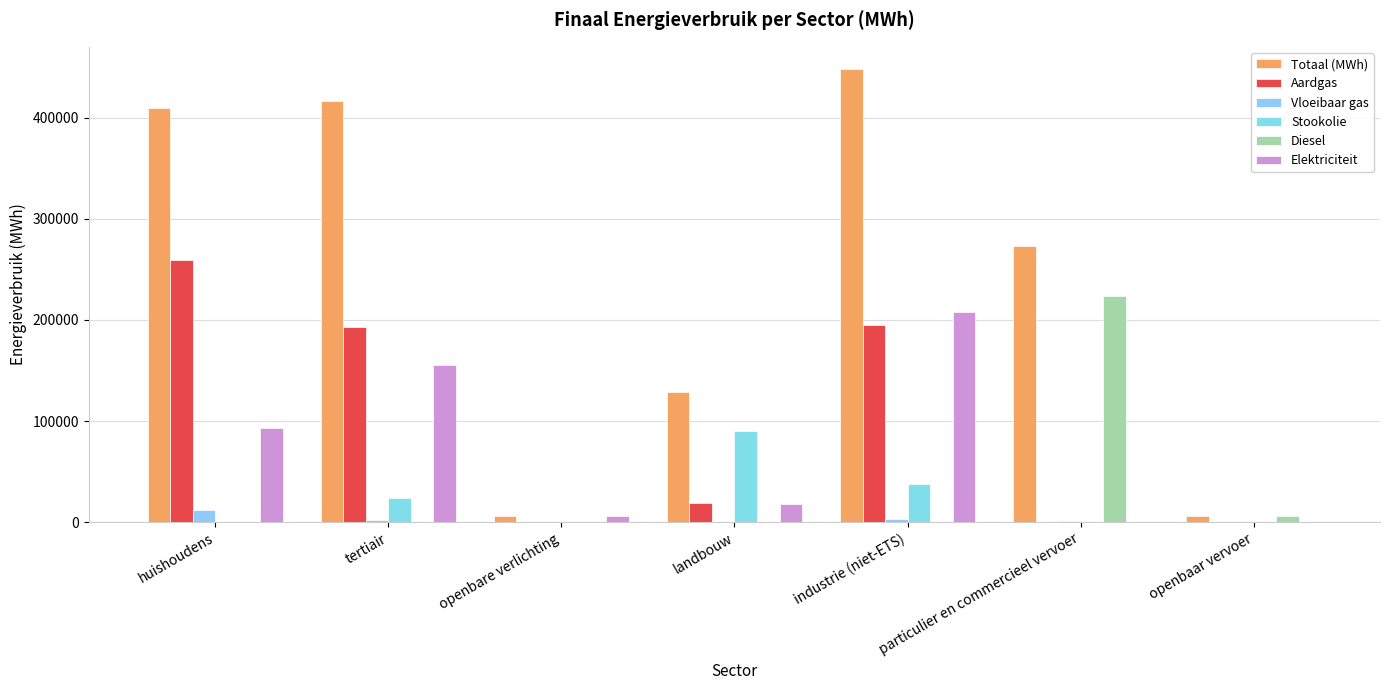

What is the sum of all Aardgas values?

666579.0